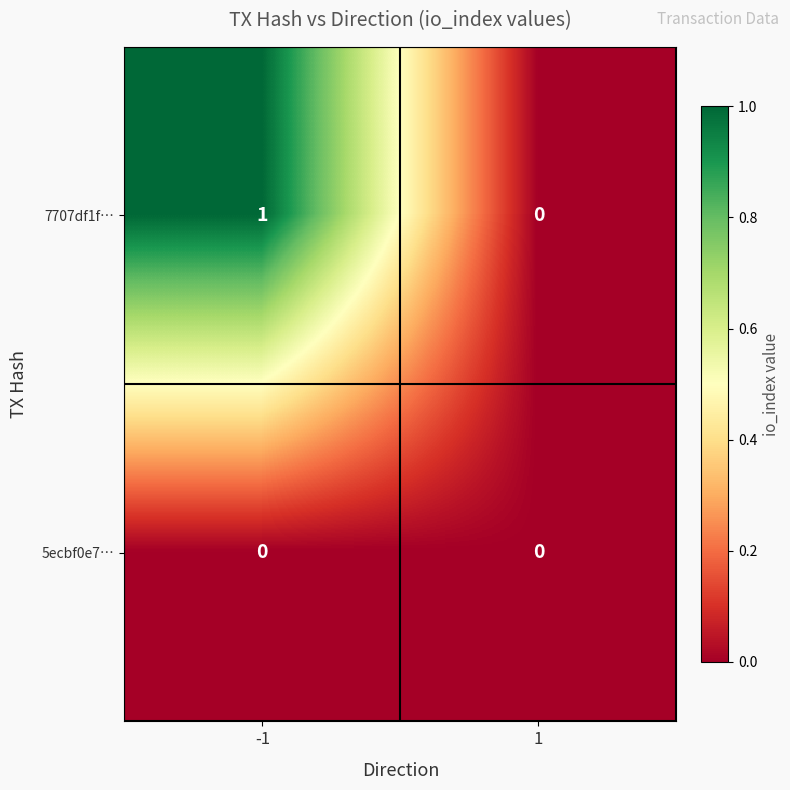

At which category is the sum across all series the highest?

-1